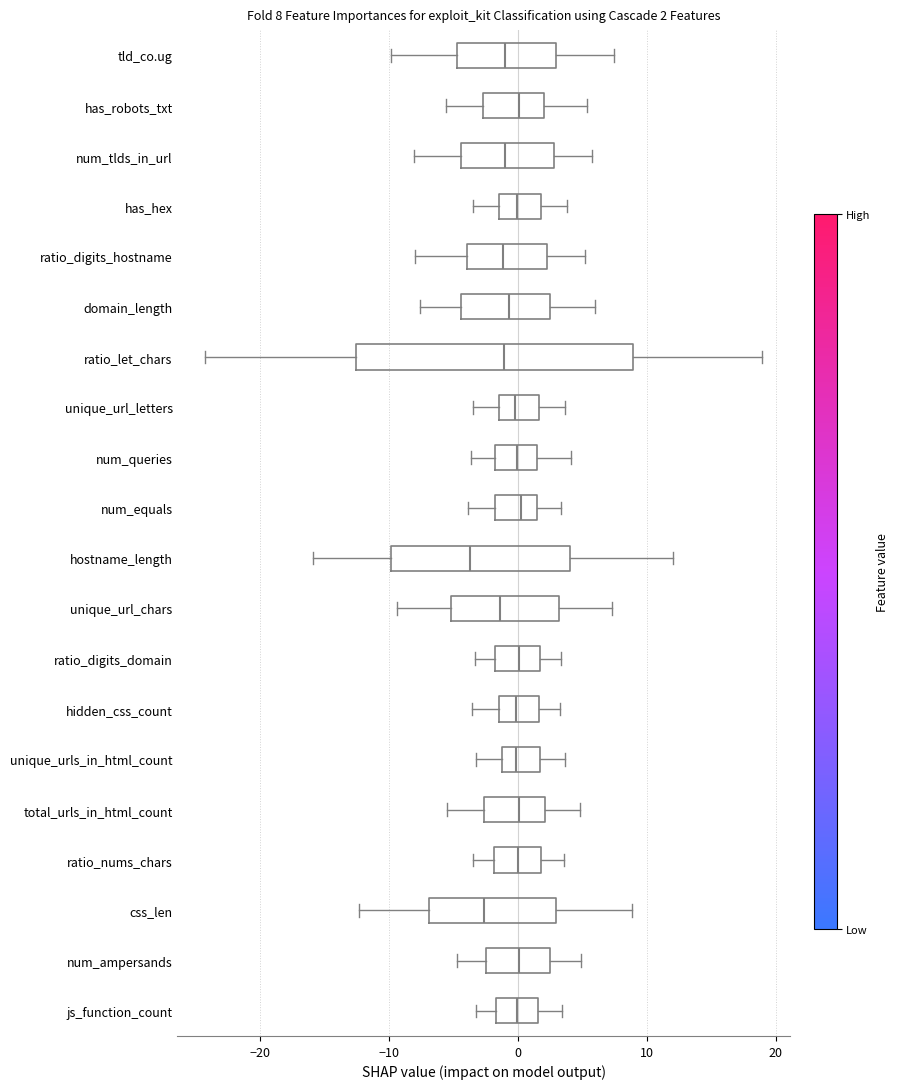

Comparing the boxes themselves (not the whiskers), which one is the widest?

ratio_let_chars